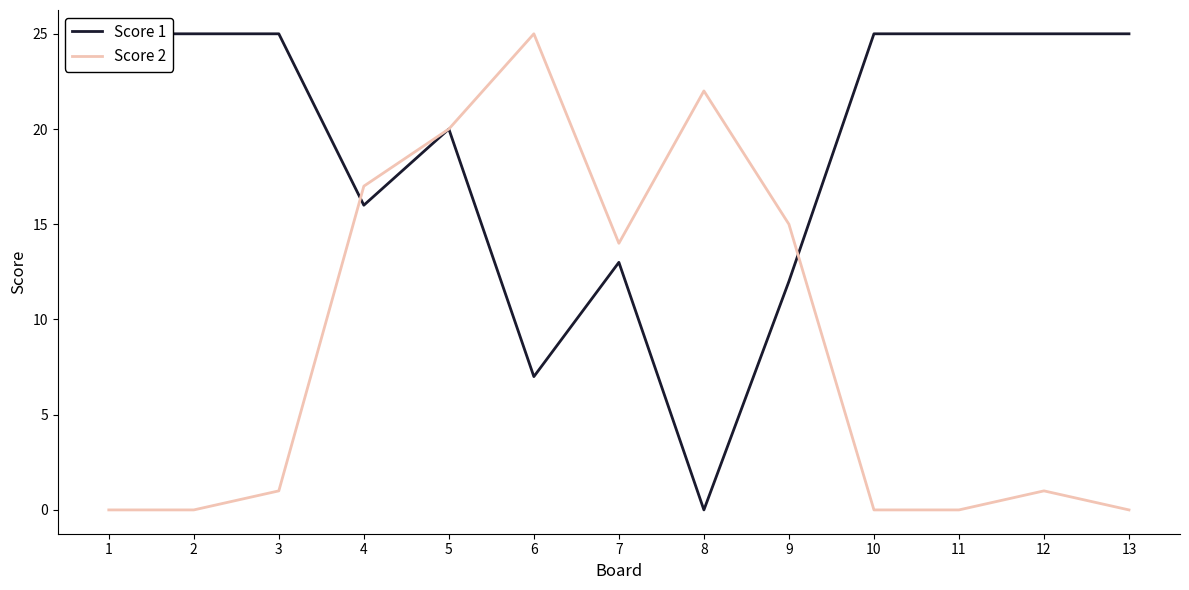

Where is the first local minimum for Score 1?

4